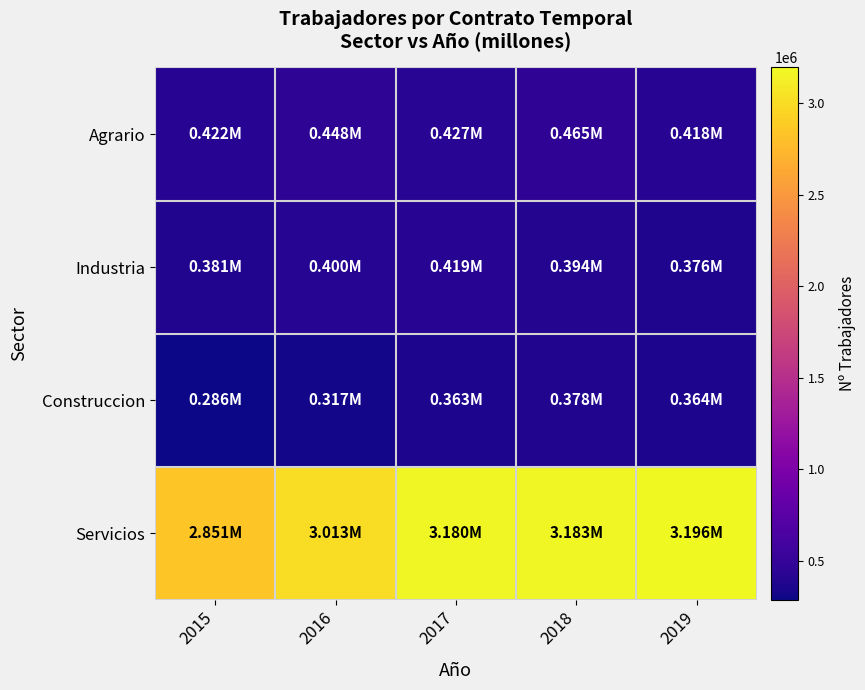

Between 2019 and 2018, which is larger?

2018